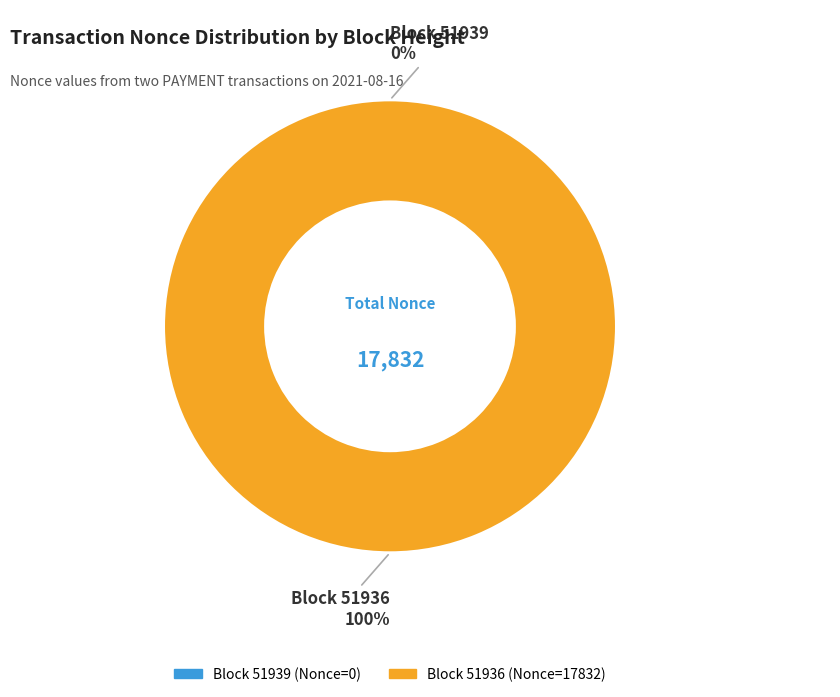

Which category has the smallest portion of the pie?

51939